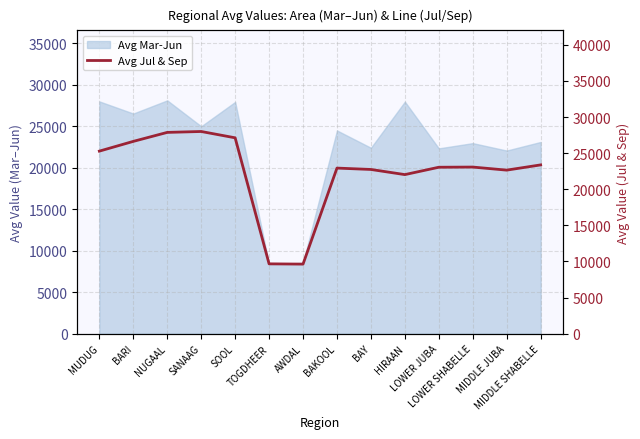

What position from the left is BARI?

2